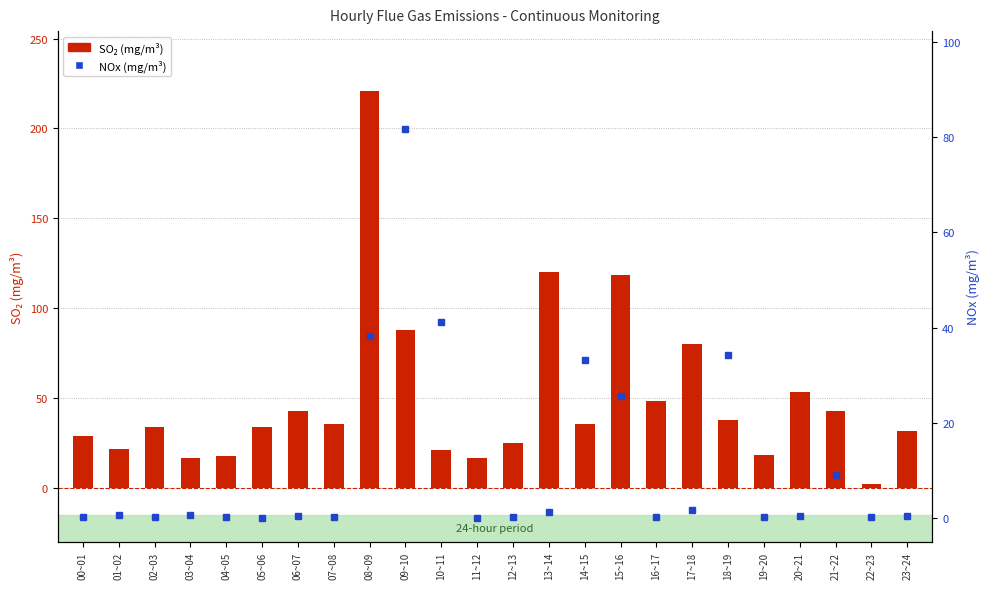

List the series in order of their peak value, highest first.

SO2 (mg/m³), NOx (mg/m³)